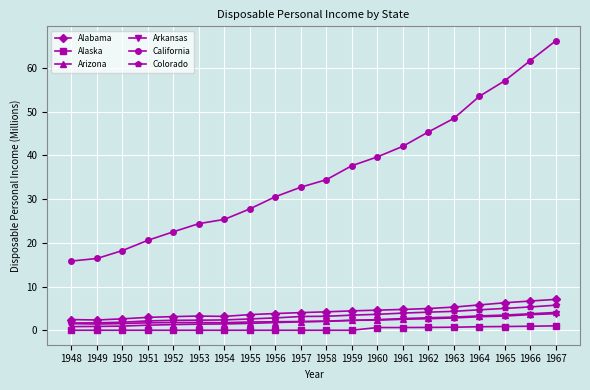

How many categories are shown in the chart?

20